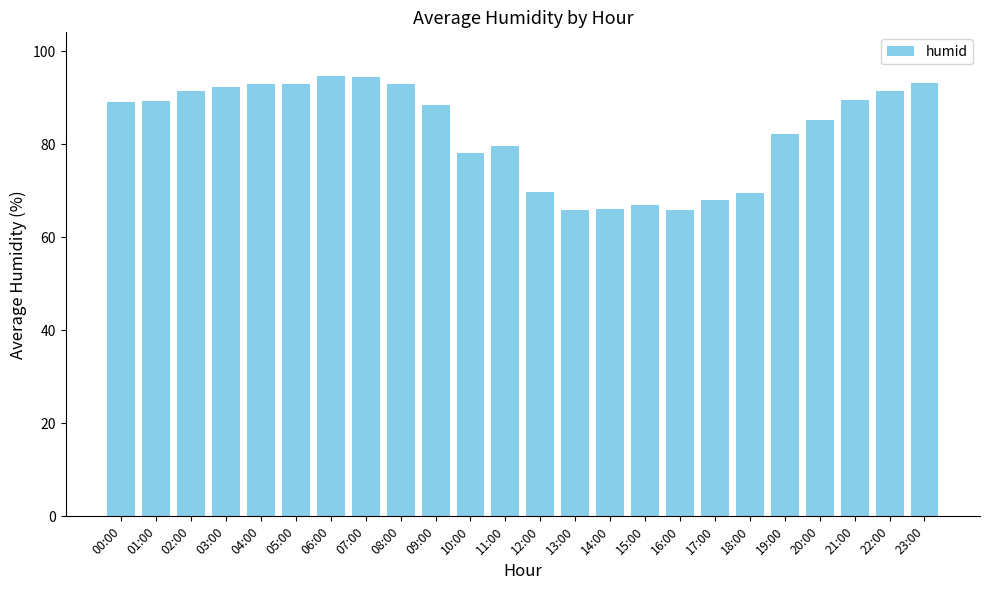

What is the label of the 7th bar from the left?

06:00